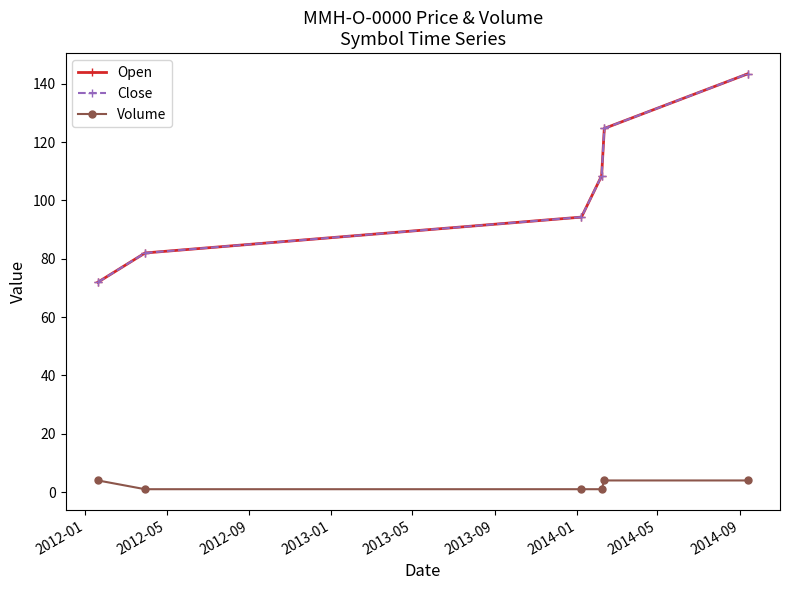

At how many categories does at least one series exceed 54?

6